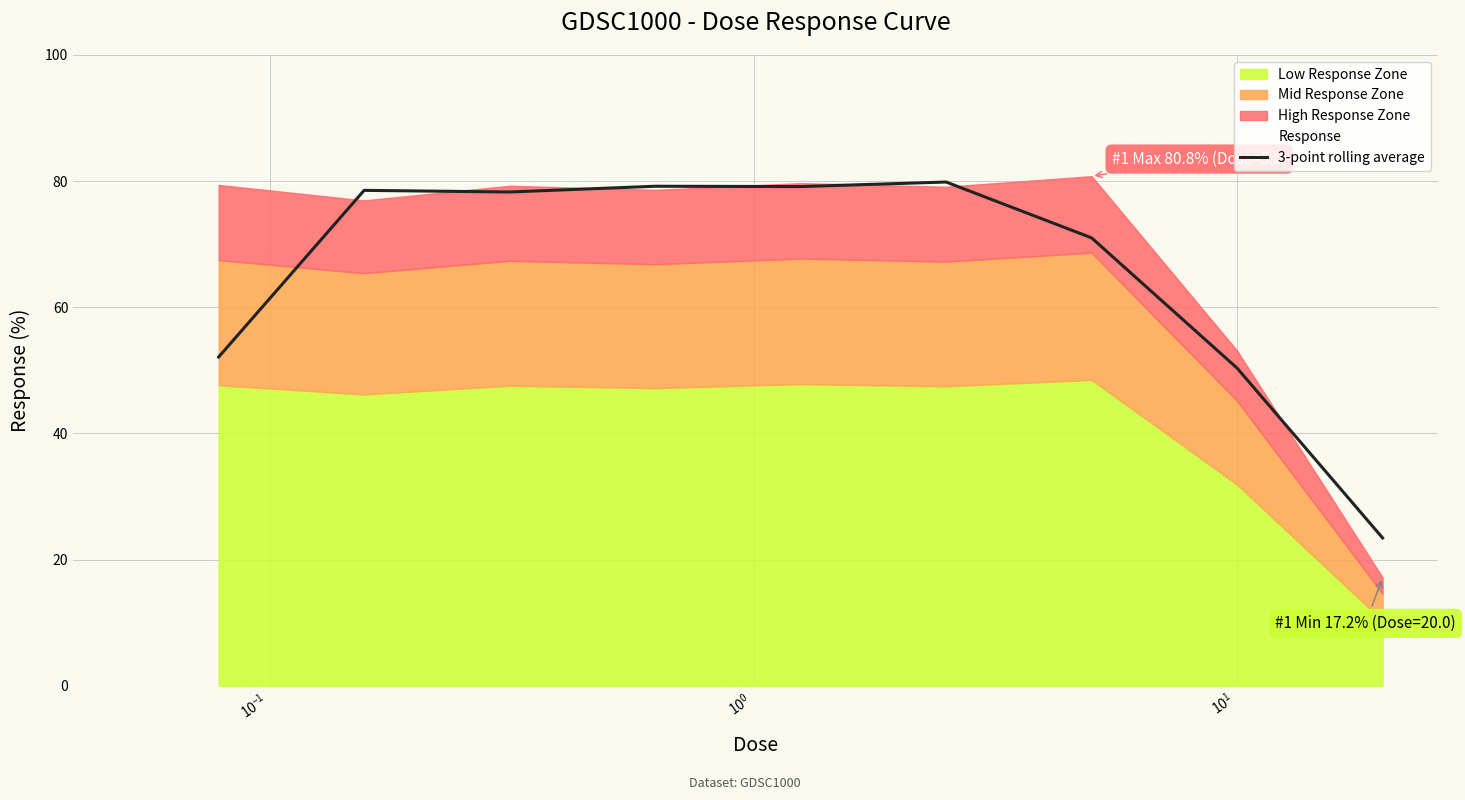

What is the value of the 9th point from the left?

23.4